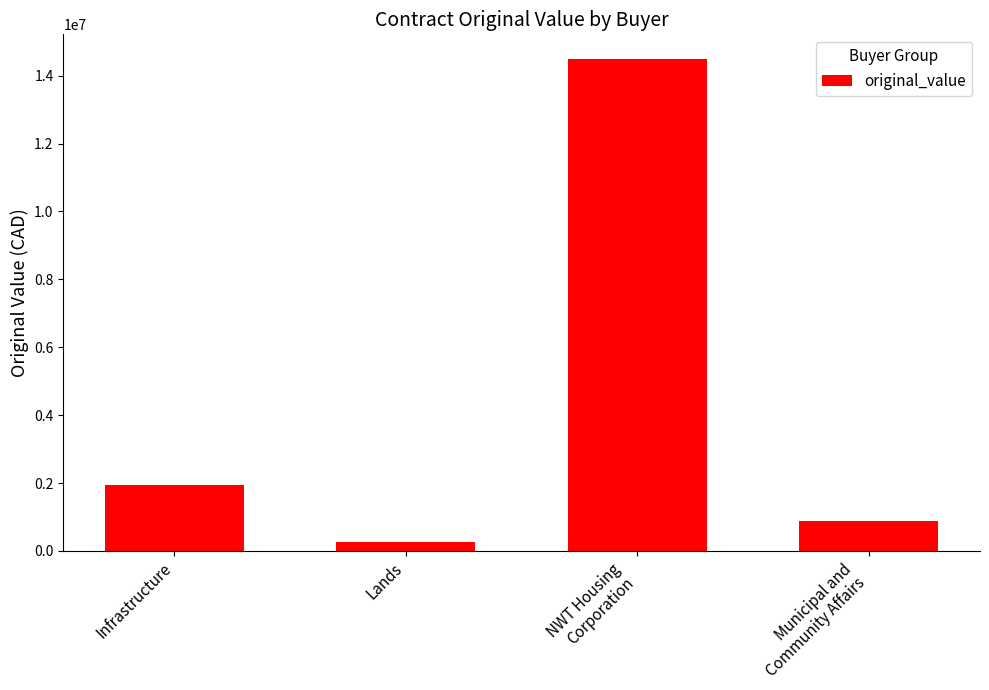

Reading right to left, what are all the values shown in this chart?

Municipal and
Community Affairs=870904.0	NWT Housing
Corporation=14493625.9	Lands=251975.0	Infrastructure=1936225.0